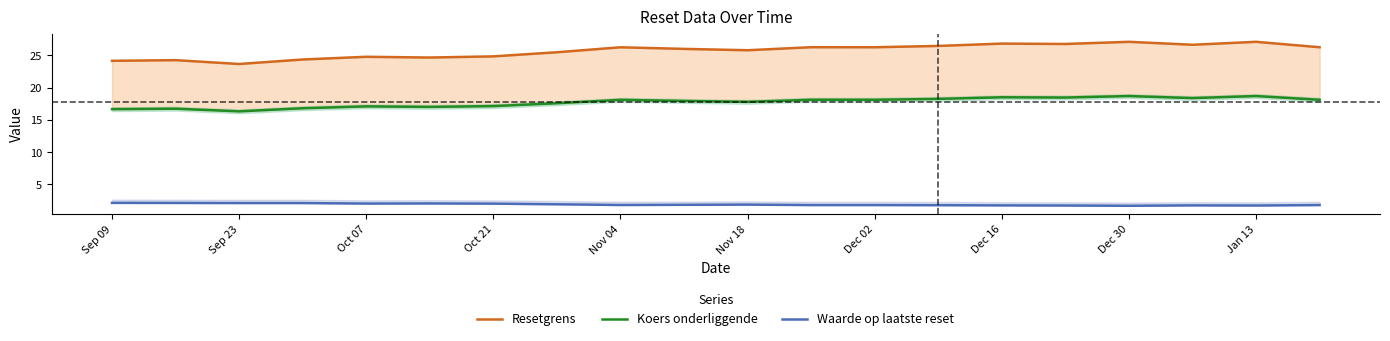

Is the value of Resetgrens at Dec 16 greater than the value of Koers onderliggende at Oct 21?

Yes